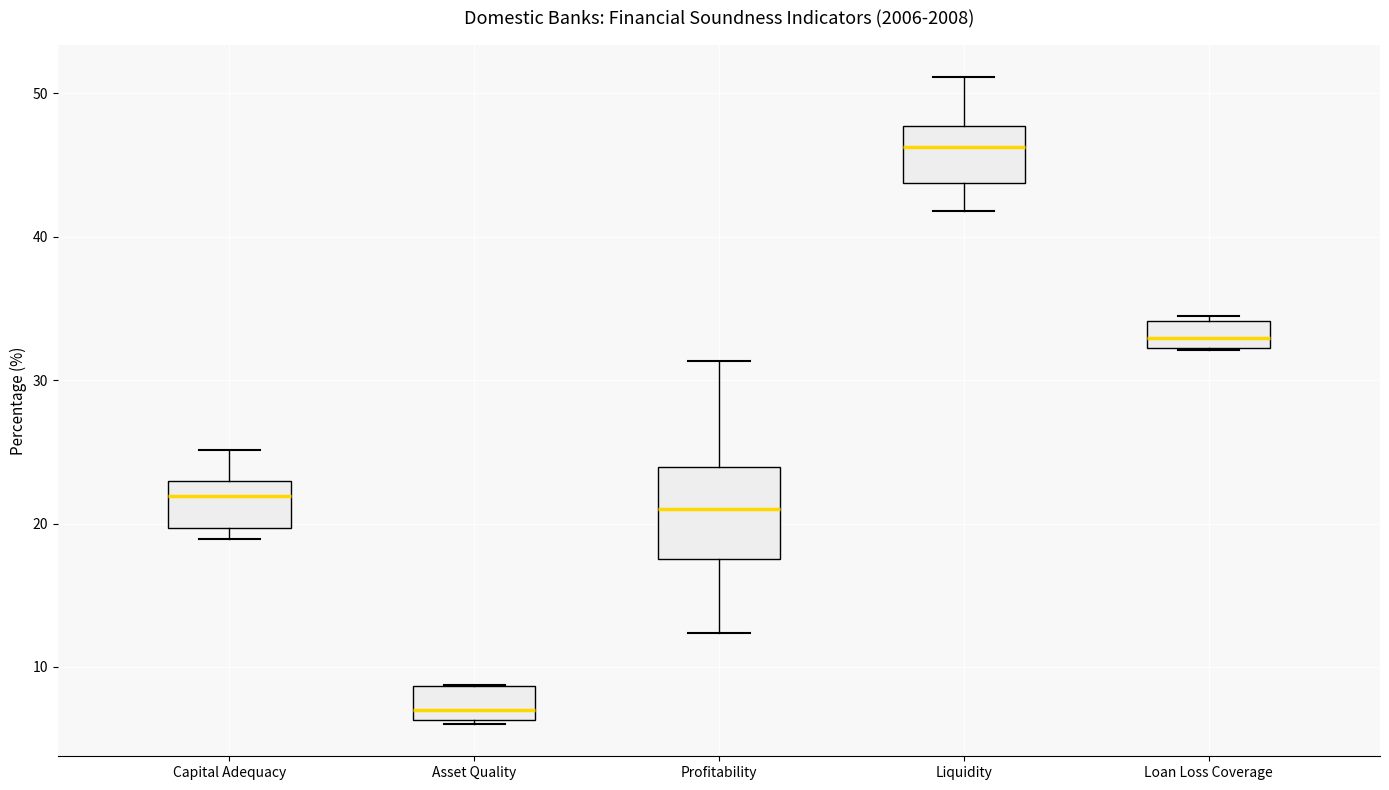

Where does the median line of the box for Liquidity sit on the y-axis? The values are not printed on the chart, so give them approximately, as read against the axis.

46